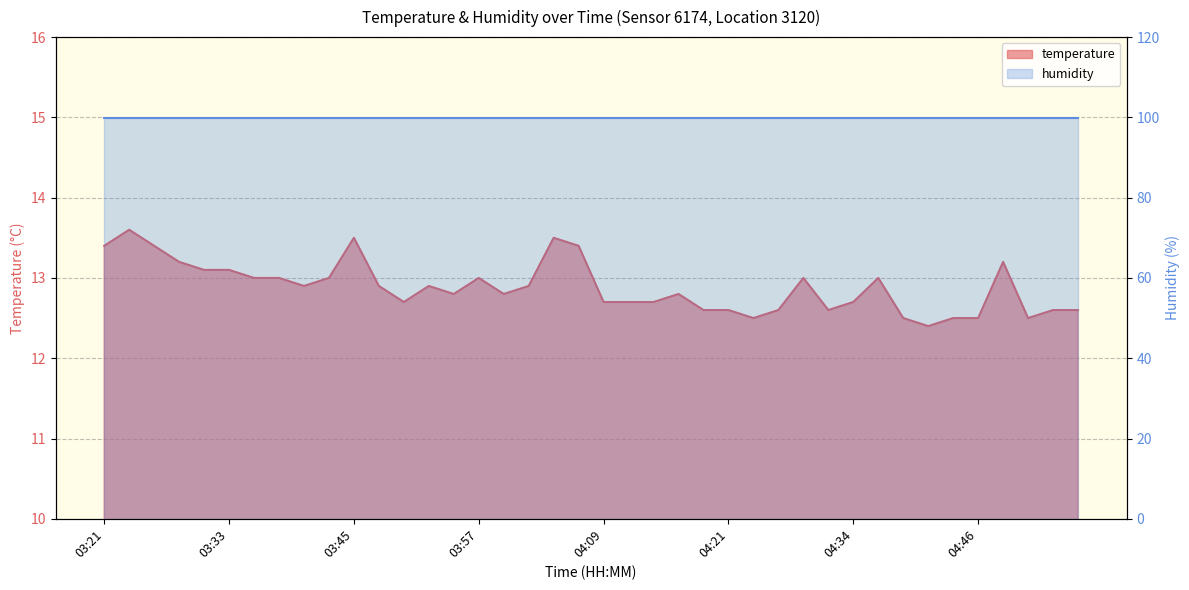

Is it true that the value at 04:07 is 18.1?

False